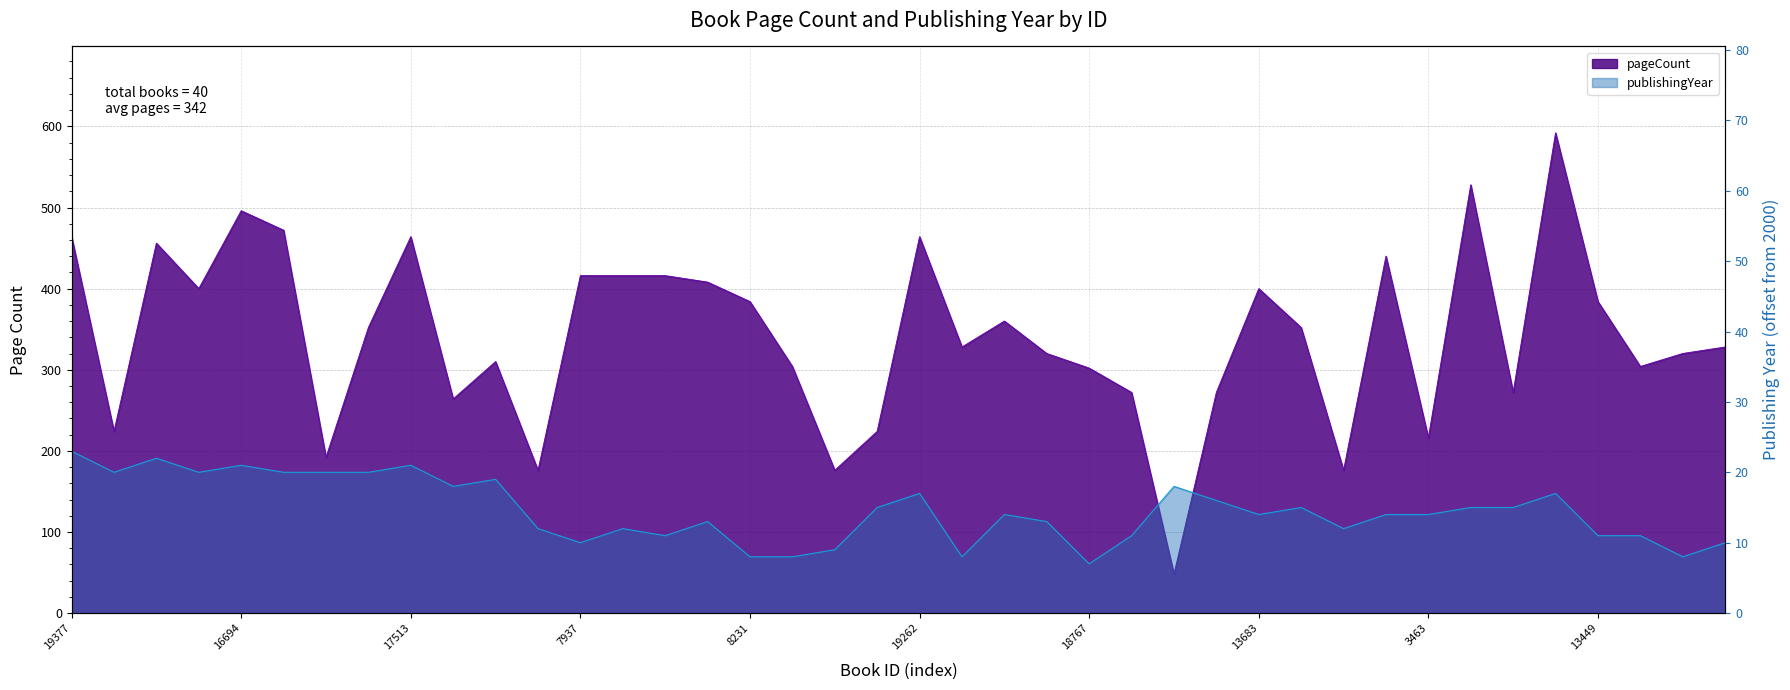

Rank the categories by pageCount value from highest to lowest.

12168, 12167, 16694, 19359, 19377, 17513, 19262, 19878, 12166, 7937, 13319, 13322, 13846, 13720, 13683, 8231, 13449, 1350, 17332, 13684, 1089, 1426, 19020, 1425, 19446, 1065, 1423, 18767, 10328, 13934, 3464, 7936, 18299, 10814, 3463, 17095, 18432, 9015, 8580, 20329